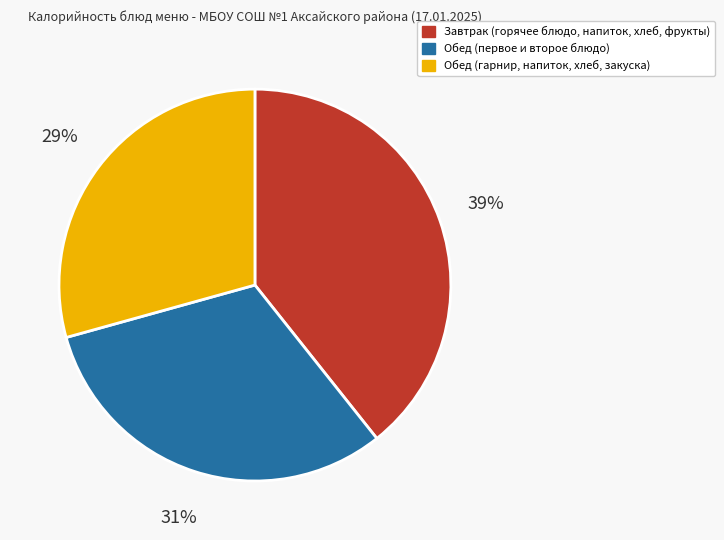

How many segments does this pie chart have?

3